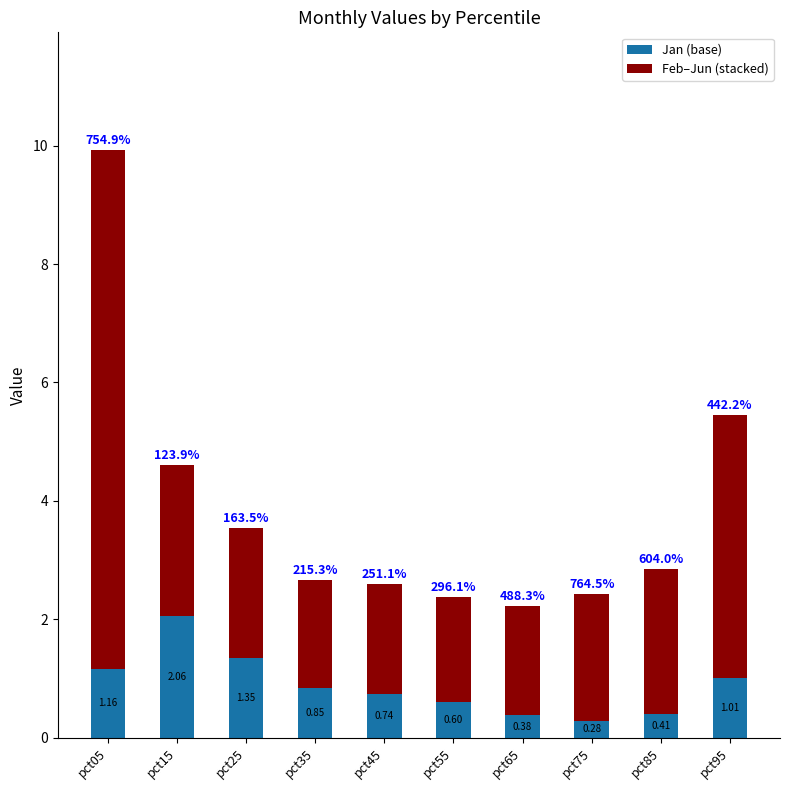

What is the difference between the Jan (base) values at pct75 and pct25?

1.1